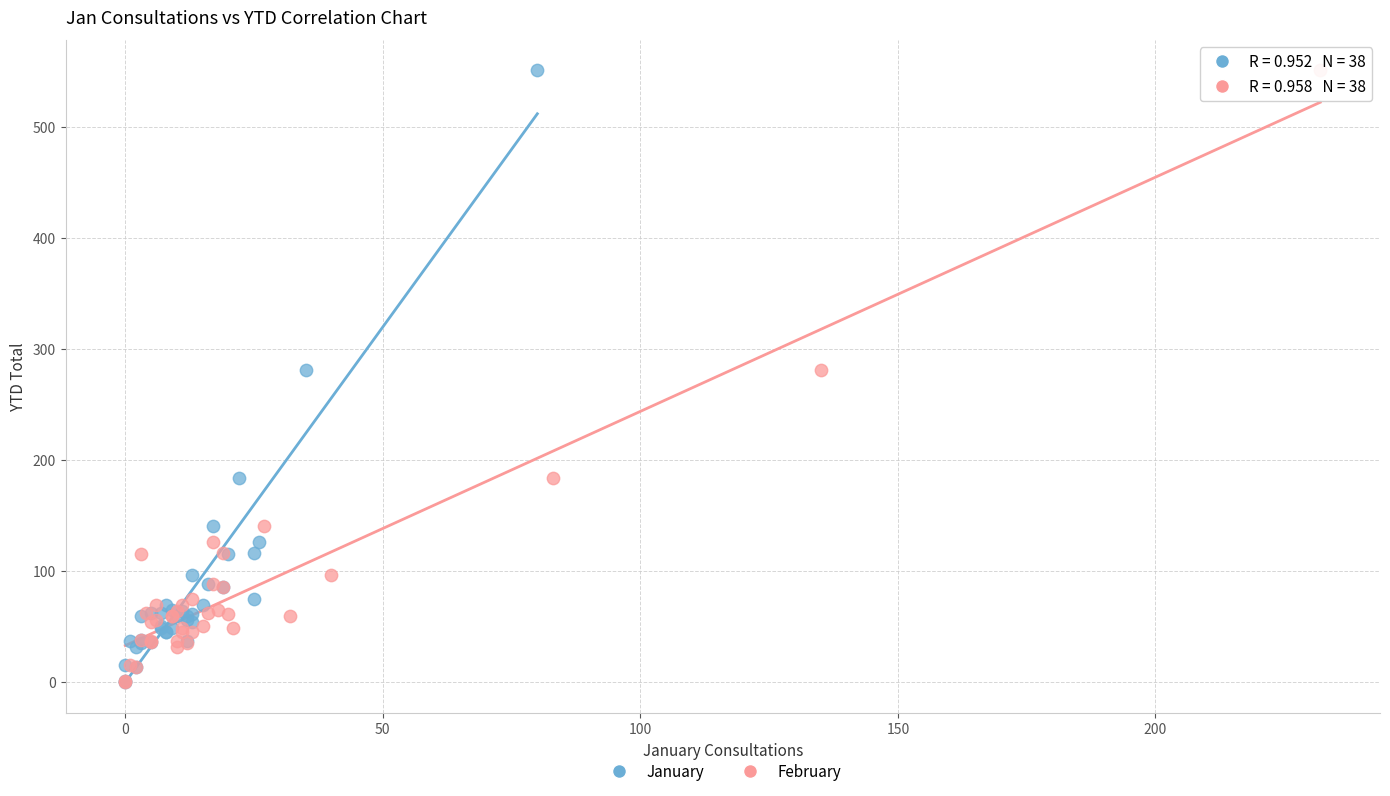

What are all the series names shown in the legend?

January, February